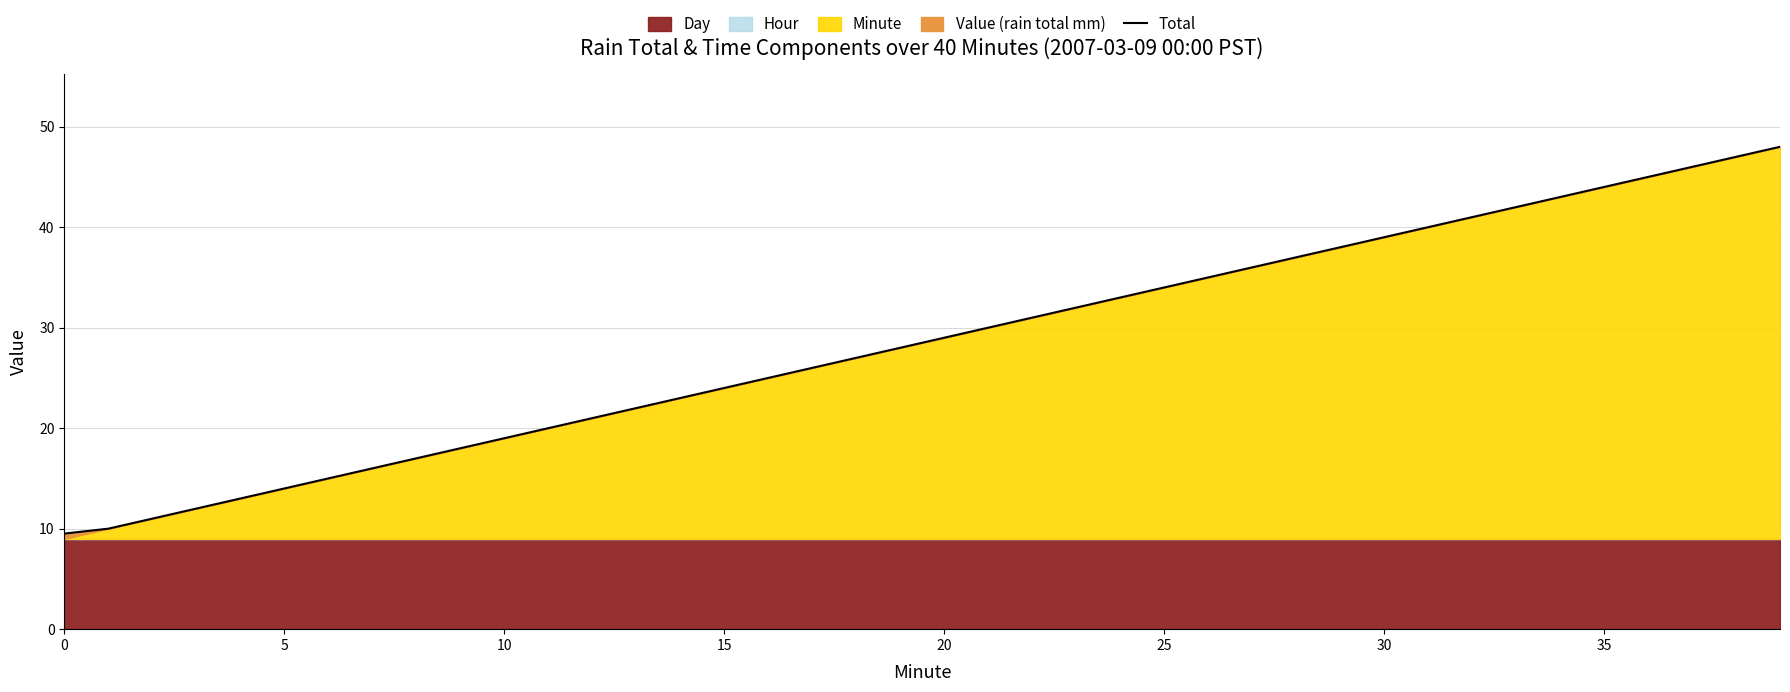

Reading left to right, extract all data points from this chart.

9.5	10.0	11.0	12.0	13.0	14.0	15.0	16.0	17.0	18.0	19.0	20.0	21.0	22.0	23.0	24.0	25.0	26.0	27.0	28.0	29.0	30.0	31.0	32.0	33.0	34.0	35.0	36.0	37.0	38.0	39.0	40.0	41.0	42.0	43.0	44.0	45.0	46.0	47.0	48.0